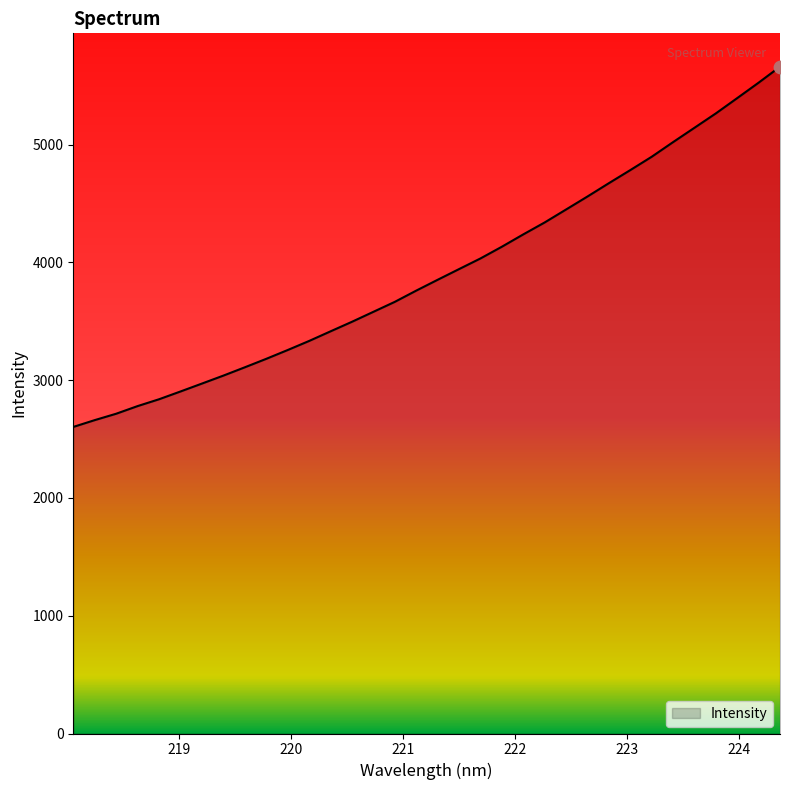

What is the minimum value shown in the chart?

2603.3